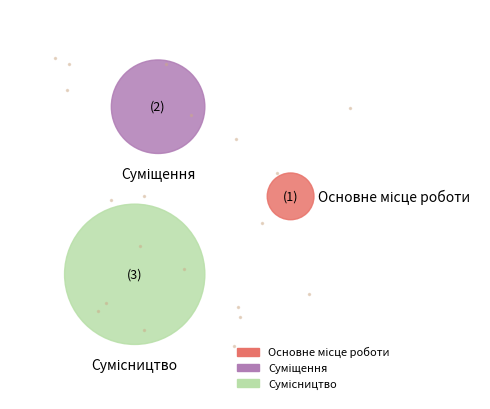

The Основне місце роботи slice represents 31% of the pie. True or false?

False